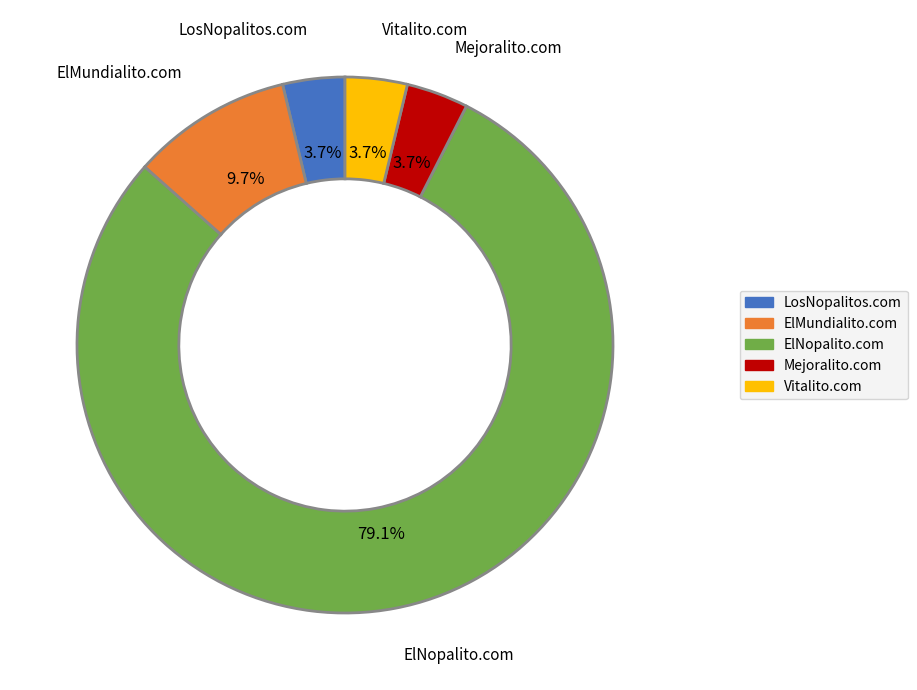

Approximately how many times larger is the value at ElMundialito.com compared to LosNopalitos.com?

2.6